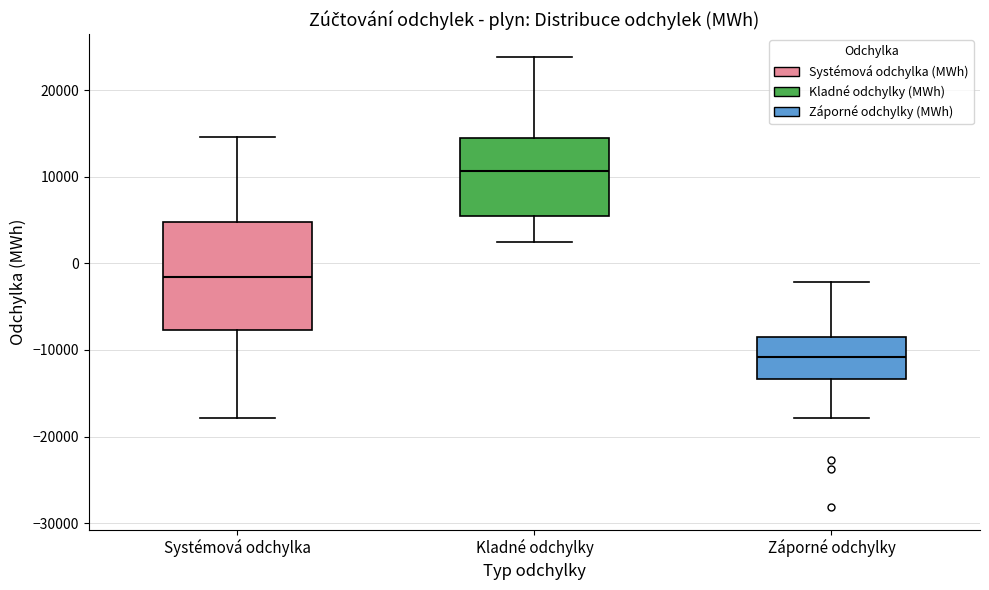

Reading left to right, read every box against the y-axis: the position of its median line, the range the box covers, and the ends of its whiskers. The values are not printed on the chart, so give them approximately, as read against the axis.

Systémová odchylka: median -2000, box -8000 to 5000, whiskers -18000 to 15000
Kladné odchylky: median 11000, box 5000 to 14000, whiskers 3000 to 24000
Záporné odchylky: median -11000, box -13000 to -8000, whiskers -18000 to -2000